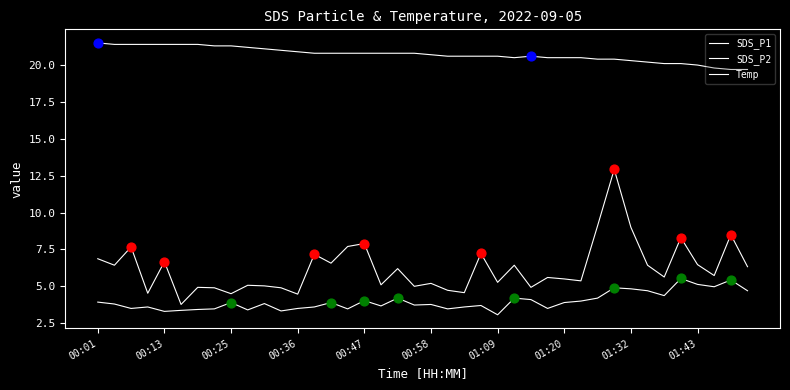

Which series has the largest total across all categories?

Temp